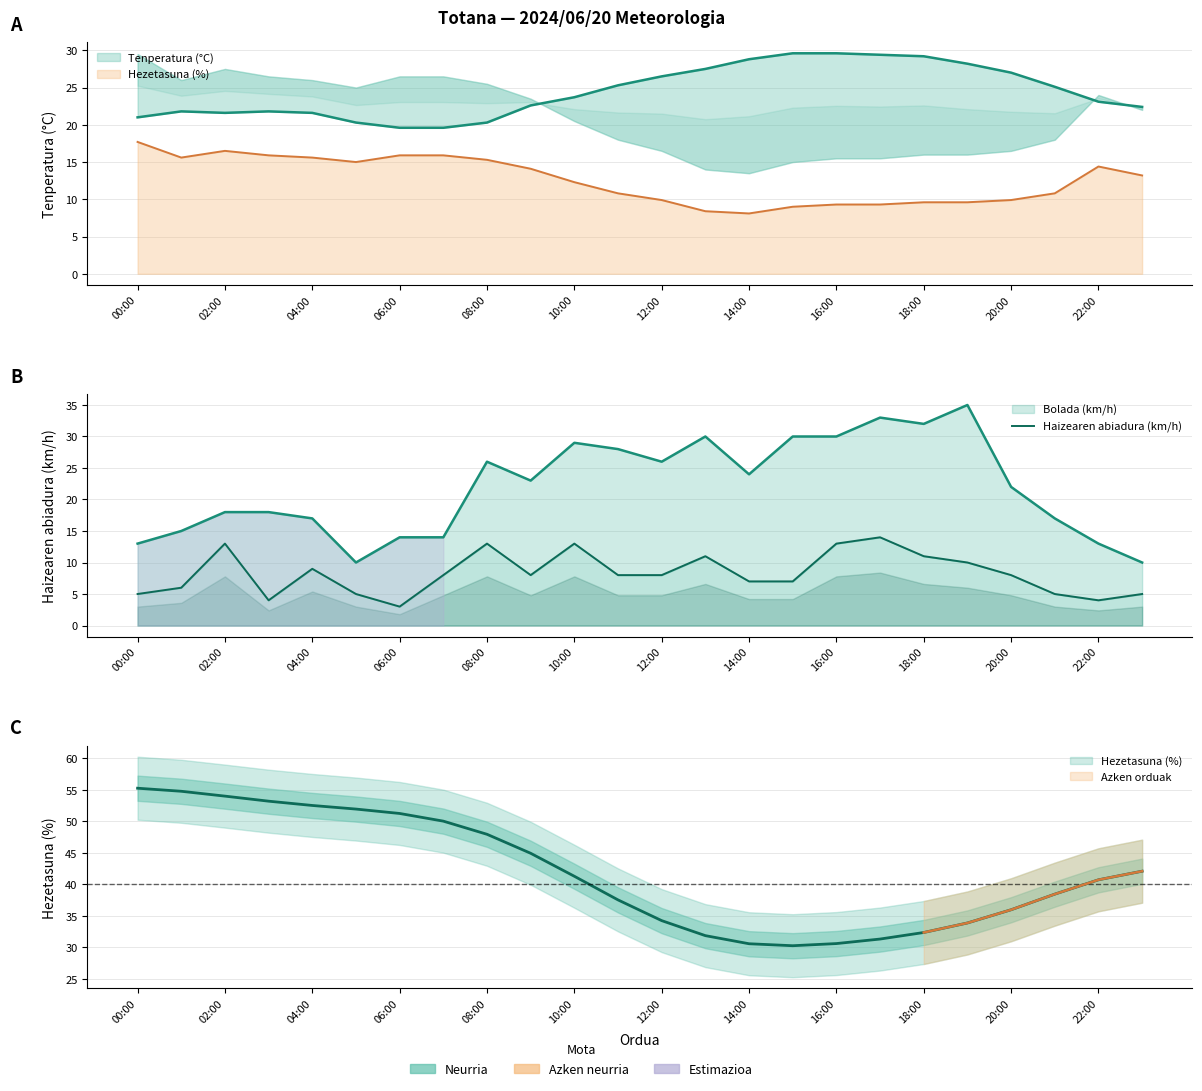

What position from the right is 20:00?

4